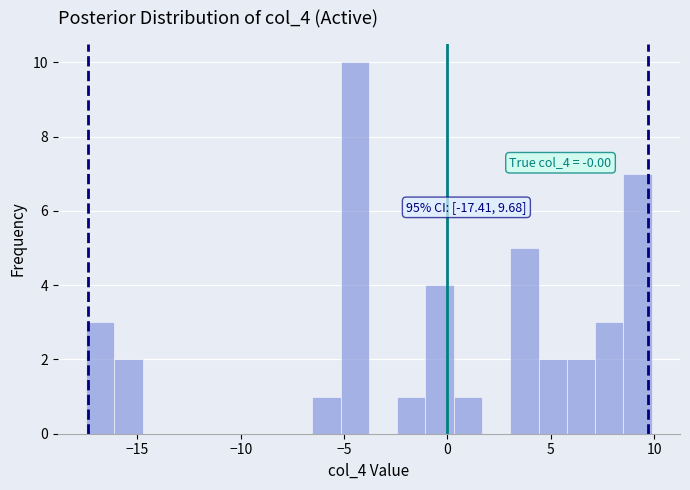

Read against the x-axis, roughly where is the centre of the tallest bar?

-4.5